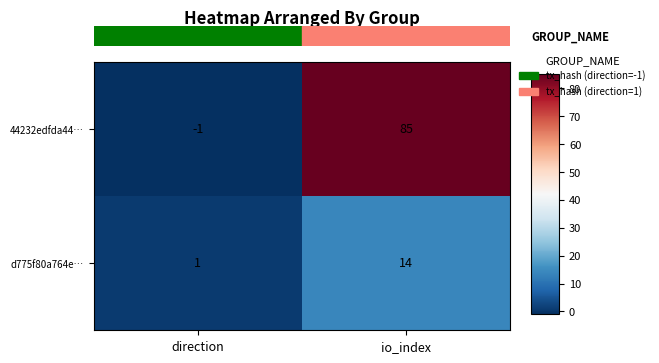

Reading left to right, what are all the values shown in this chart?

44232edfda44…: -1	85
d775f80a764e…: 1	14